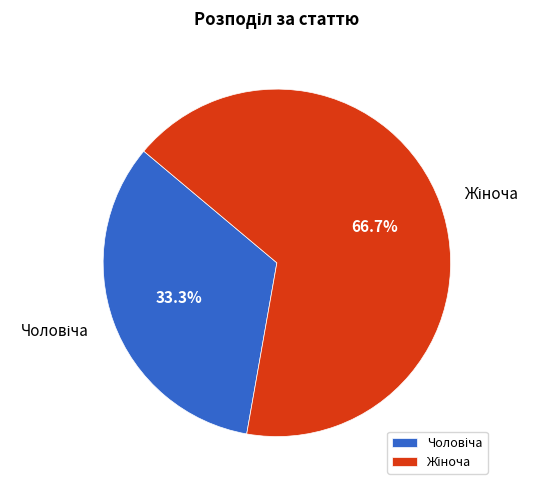

Is there any slice that represents more than half of the pie?

Yes